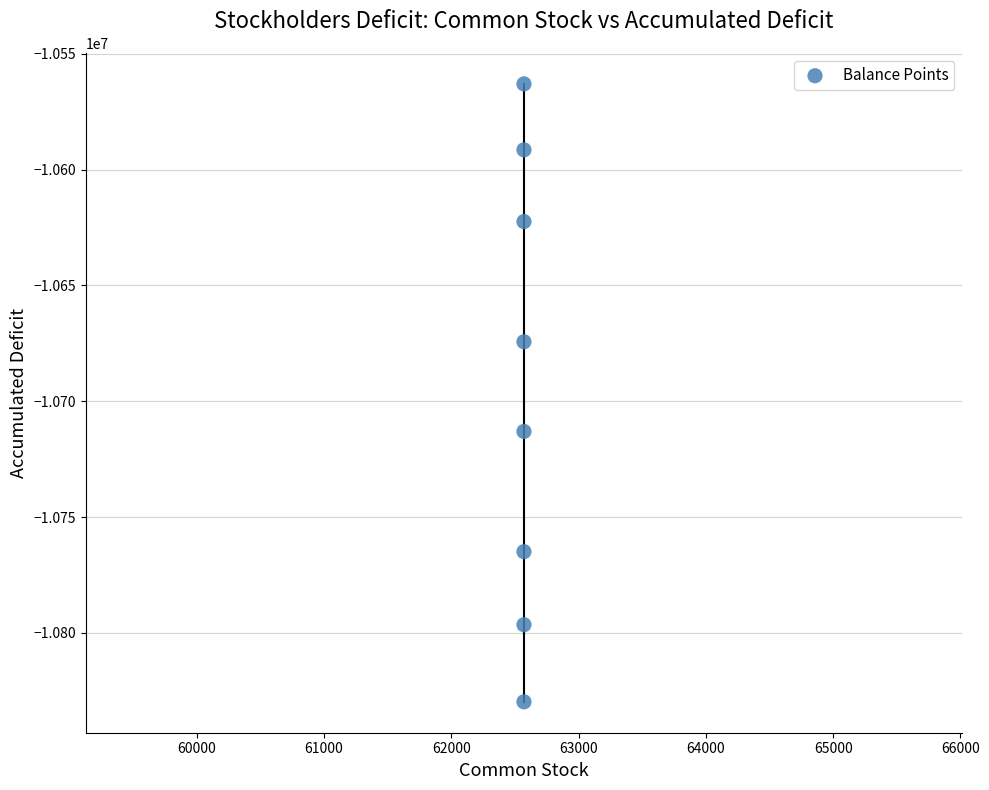

What is the average Y value?

-10694395